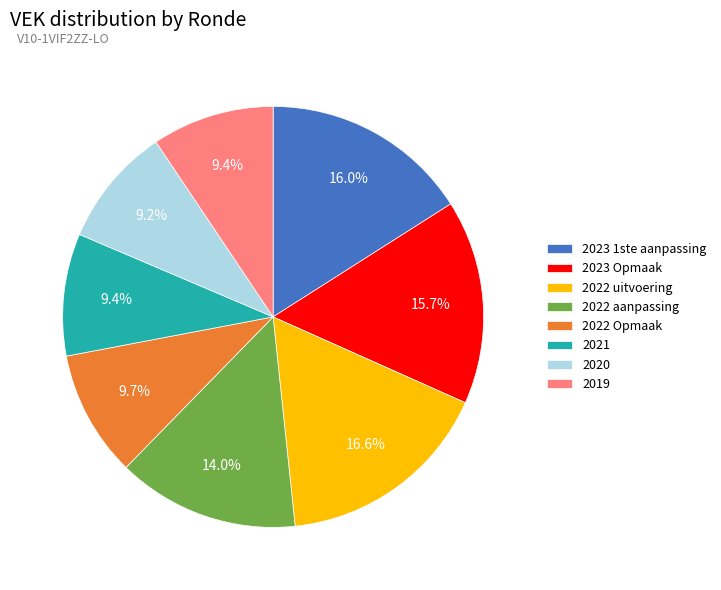

The 2023 1ste aanpassing slice represents 16% of the pie. True or false?

True